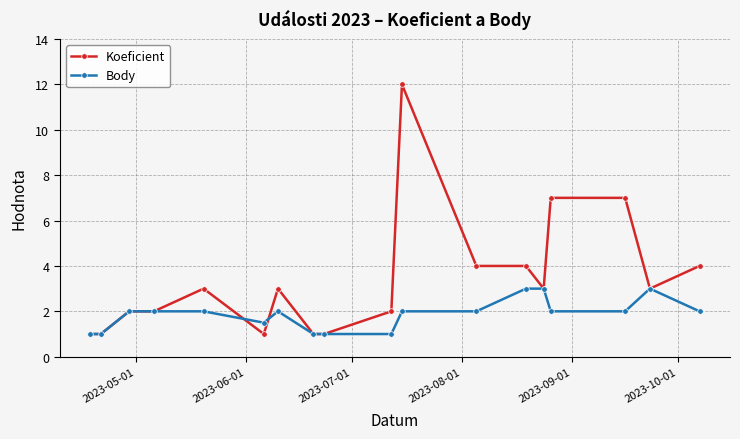

Which series has the largest range (max minus min)?

Koeficient